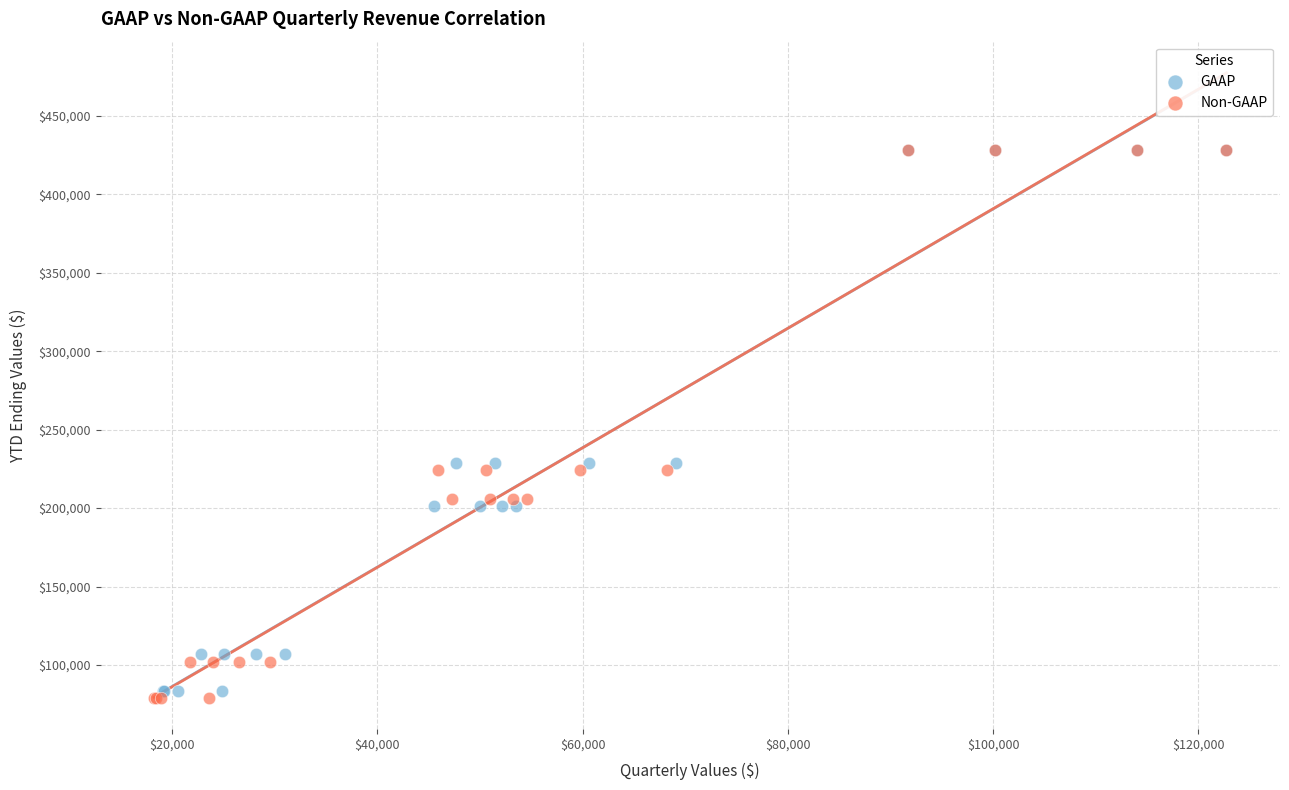

Which series has the widest spread of Y values?

Non-GAAP